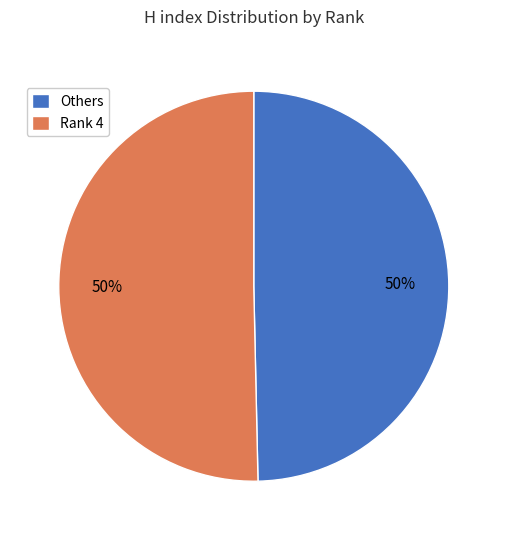

How many slices are in this pie chart?

2